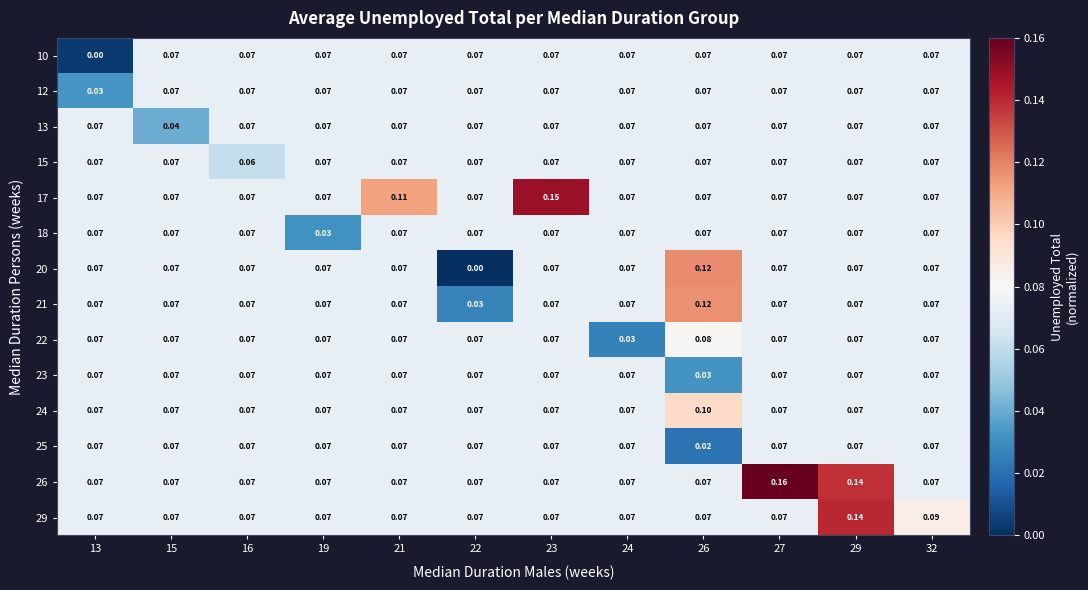

Is the value of 13 at 26 greater than the value of 29 at 29?

No